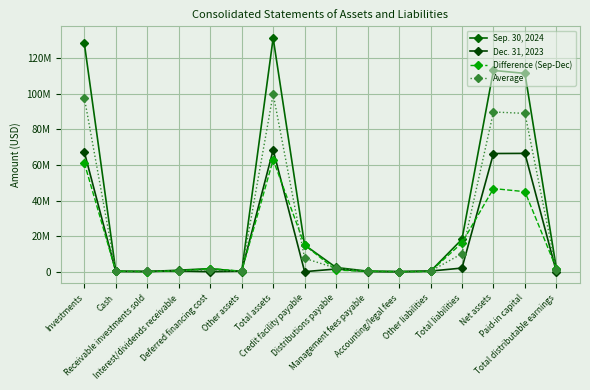

What is the maximum value for Sep. 30, 2024?

131439550.0